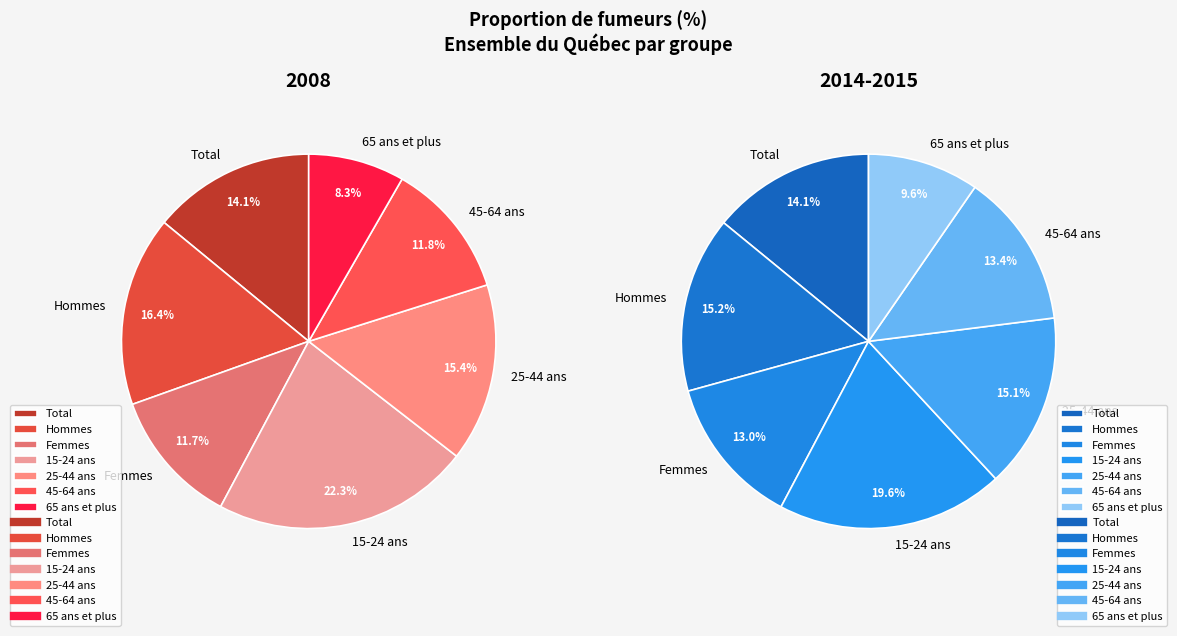

What percentage is the Total slice, to the nearest percent?

14%